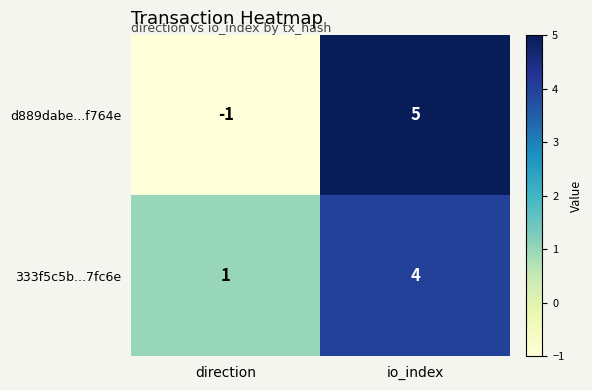

Which category has the highest value in the d889dabe...f764e series?

io_index